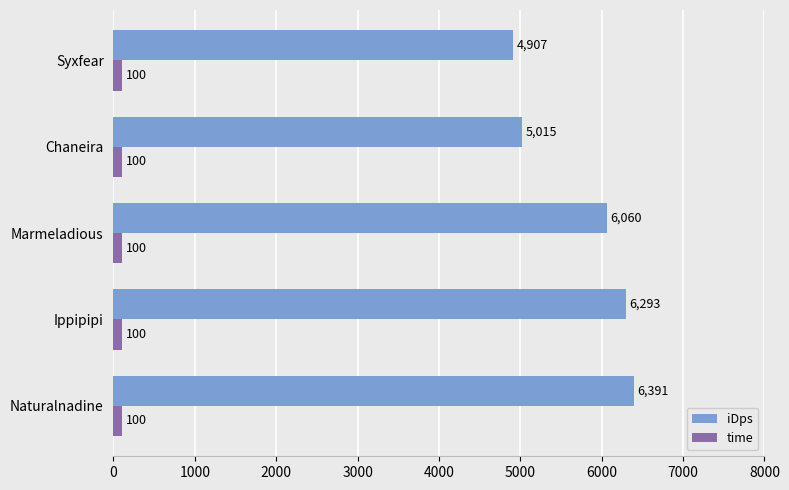

Is it true that time equals 100.0 at Marmeladious?

True